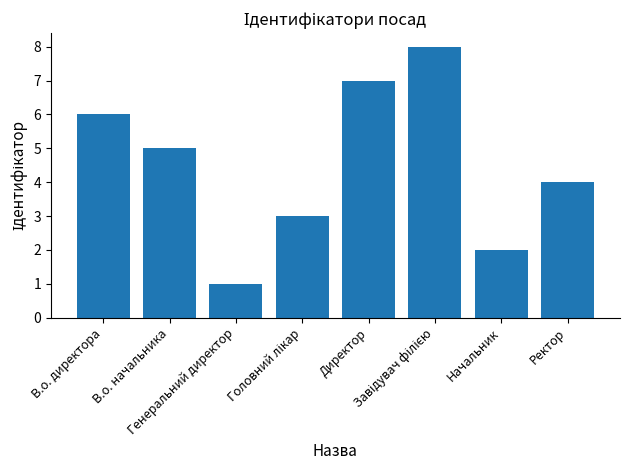

How many bars are there in total?

8